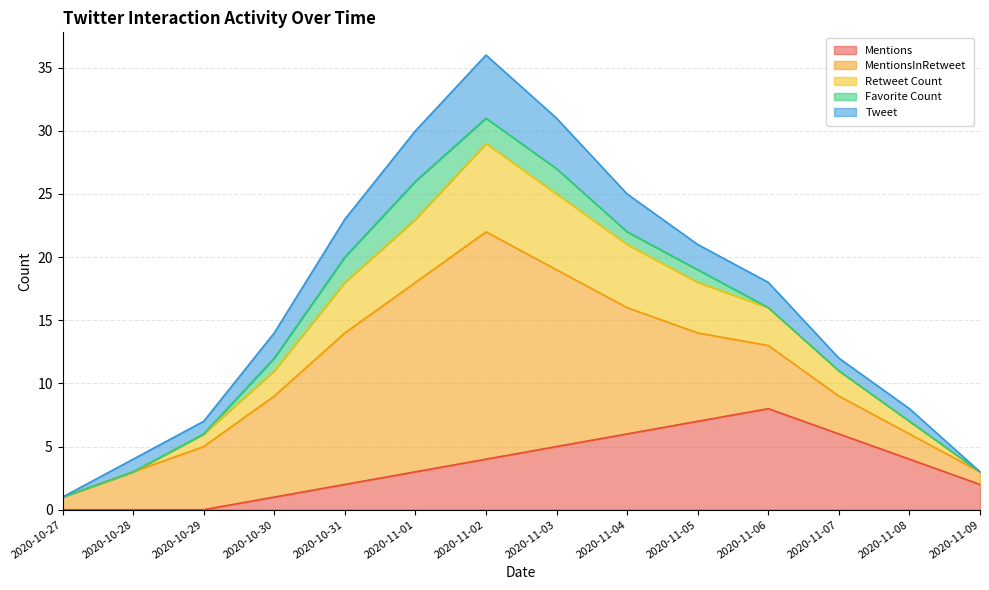

Reading right to left, extract all data points from this chart.

Mentions: 2020-11-09=2	2020-11-08=4	2020-11-07=6	2020-11-06=8	2020-11-05=7	2020-11-04=6	2020-11-03=5	2020-11-02=4	2020-11-01=3	2020-10-31=2	2020-10-30=1	2020-10-29=0	2020-10-28=0	2020-10-27=0
MentionsInRetweet: 2020-11-09=1	2020-11-08=2	2020-11-07=3	2020-11-06=5	2020-11-05=7	2020-11-04=10	2020-11-03=14	2020-11-02=18	2020-11-01=15	2020-10-31=12	2020-10-30=8	2020-10-29=5	2020-10-28=3	2020-10-27=1
Retweet Count: 2020-11-09=0	2020-11-08=1	2020-11-07=2	2020-11-06=3	2020-11-05=4	2020-11-04=5	2020-11-03=6	2020-11-02=7	2020-11-01=5	2020-10-31=4	2020-10-30=2	2020-10-29=1	2020-10-28=0	2020-10-27=0
Favorite Count: 2020-11-09=0	2020-11-08=0	2020-11-07=0	2020-11-06=0	2020-11-05=1	2020-11-04=1	2020-11-03=2	2020-11-02=2	2020-11-01=3	2020-10-31=2	2020-10-30=1	2020-10-29=0	2020-10-28=0	2020-10-27=0
Tweet: 2020-11-09=0	2020-11-08=1	2020-11-07=1	2020-11-06=2	2020-11-05=2	2020-11-04=3	2020-11-03=4	2020-11-02=5	2020-11-01=4	2020-10-31=3	2020-10-30=2	2020-10-29=1	2020-10-28=1	2020-10-27=0